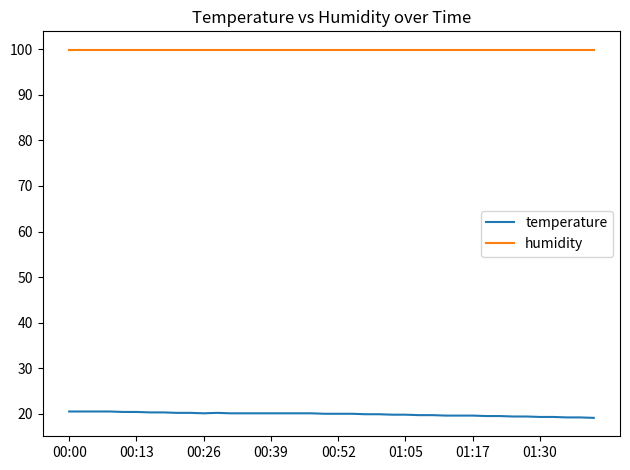

What is the smallest value displayed?

19.1